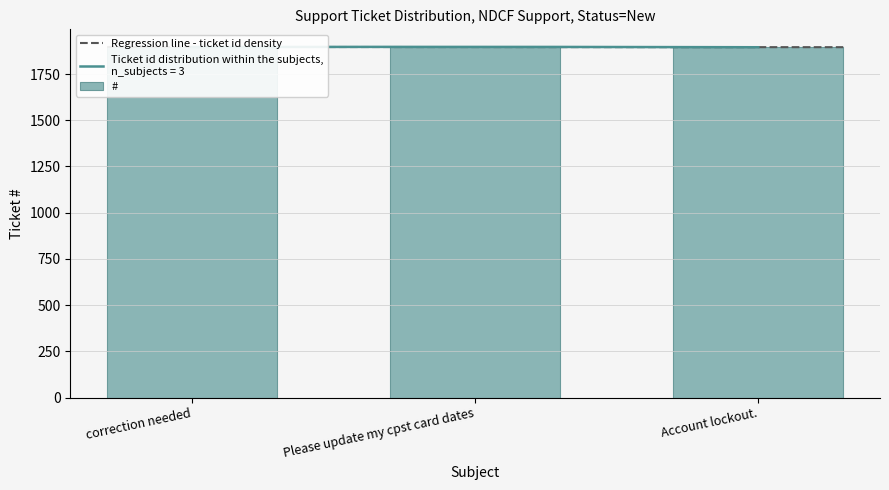

What is the sum of all values?

5688